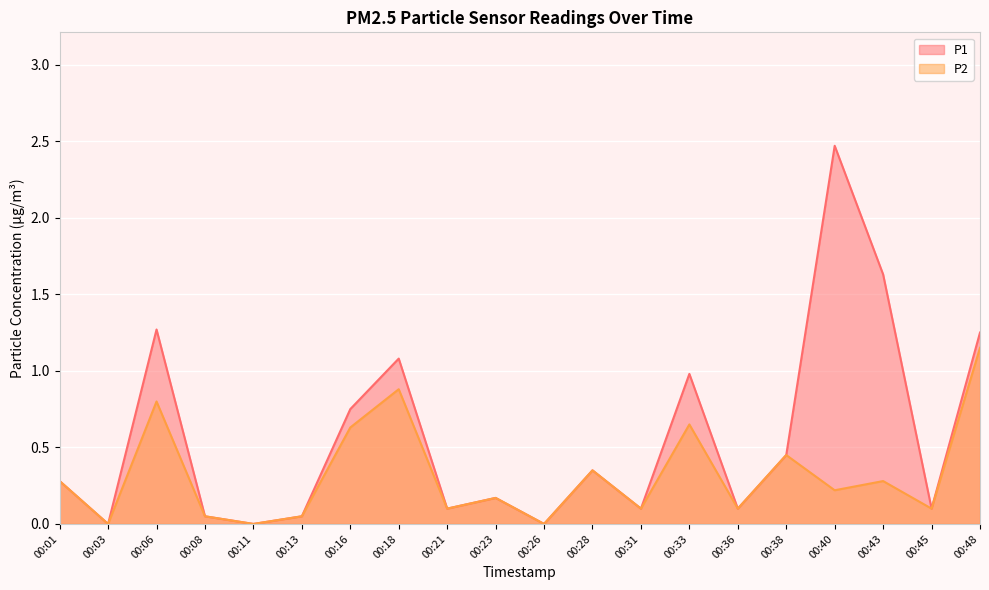

List the series in order of their overall mean, lowest first.

P2, P1